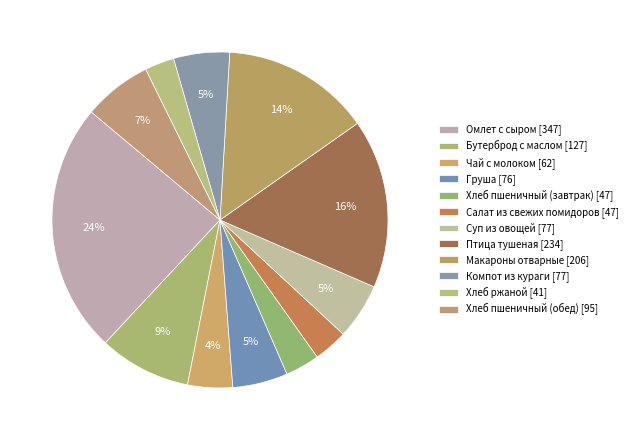

What percentage is the Компот из кураги slice, to the nearest percent?

5%